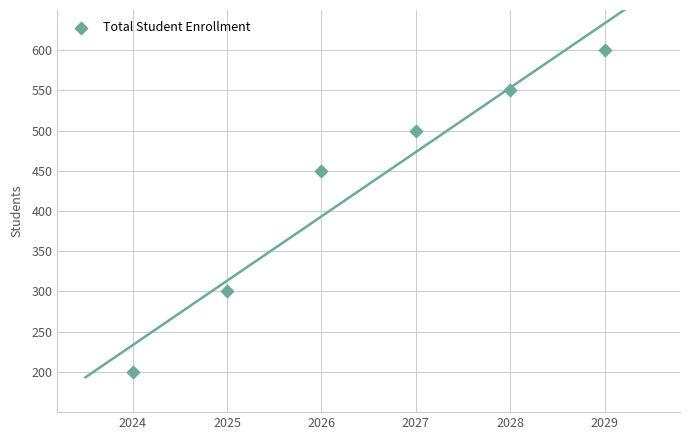

What Y value in the scatter plot is closest to 400?

450